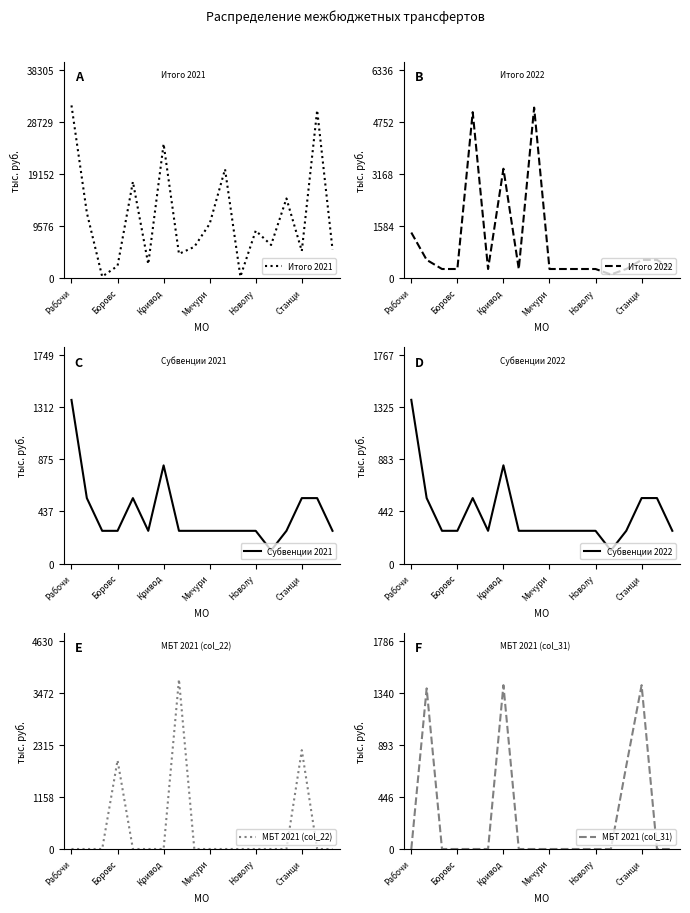

What is the highest value of the Субвенции 2021 series?

1374.5